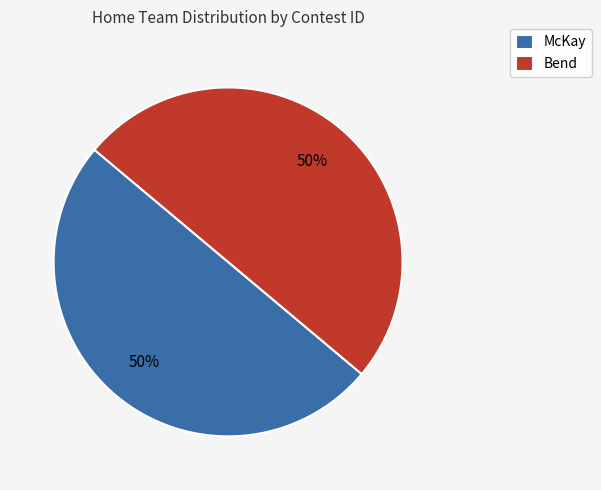

To the nearest percent, what portion does Bend represent?

50%